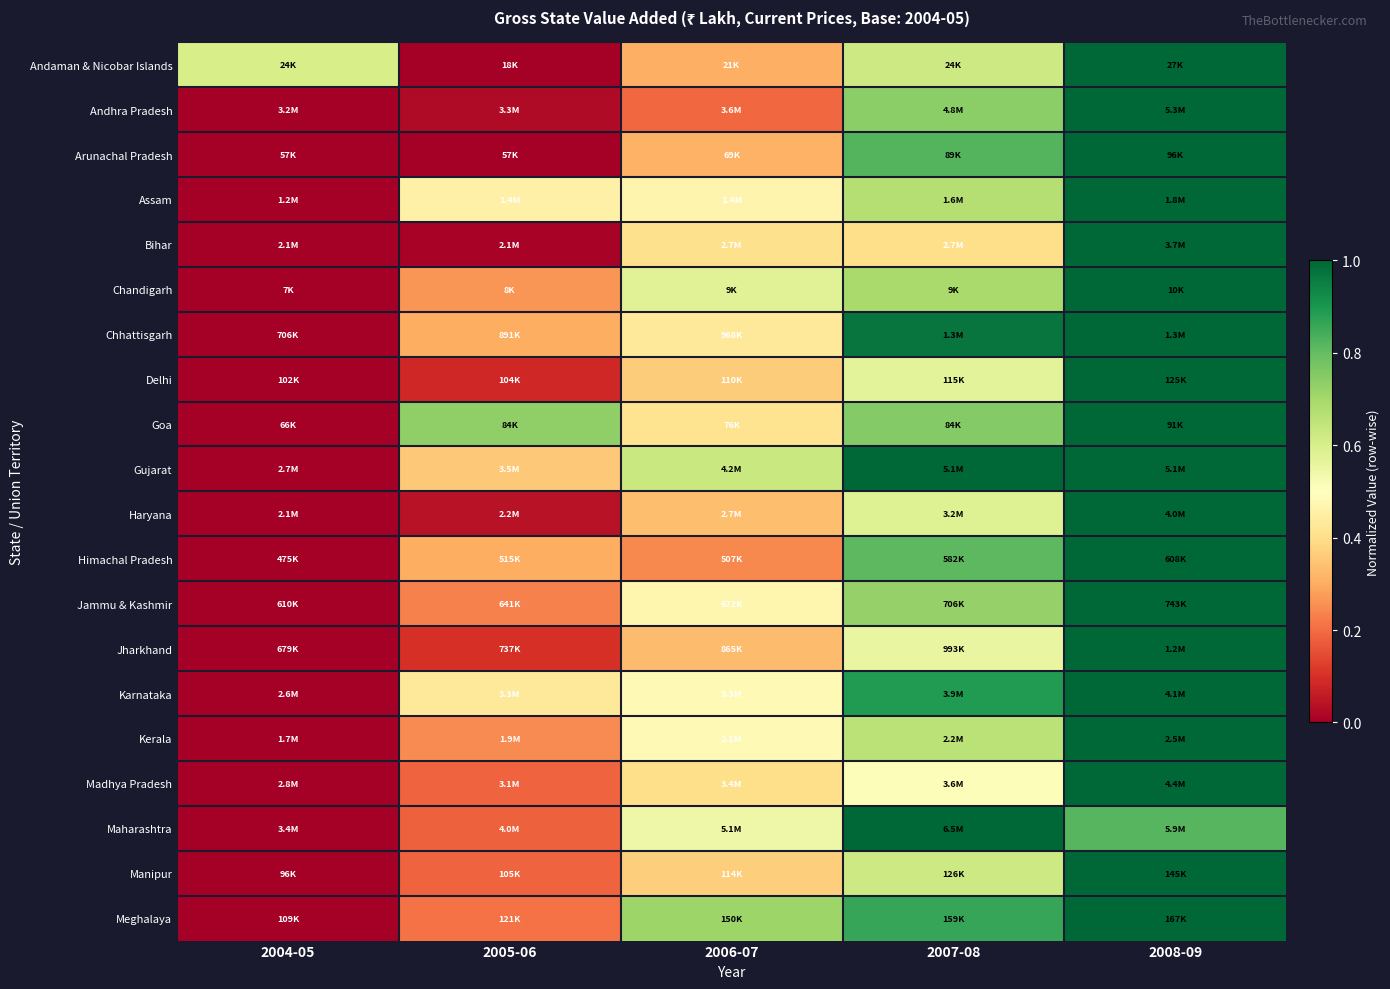

At which category is the sum across all series the highest?

2008-09